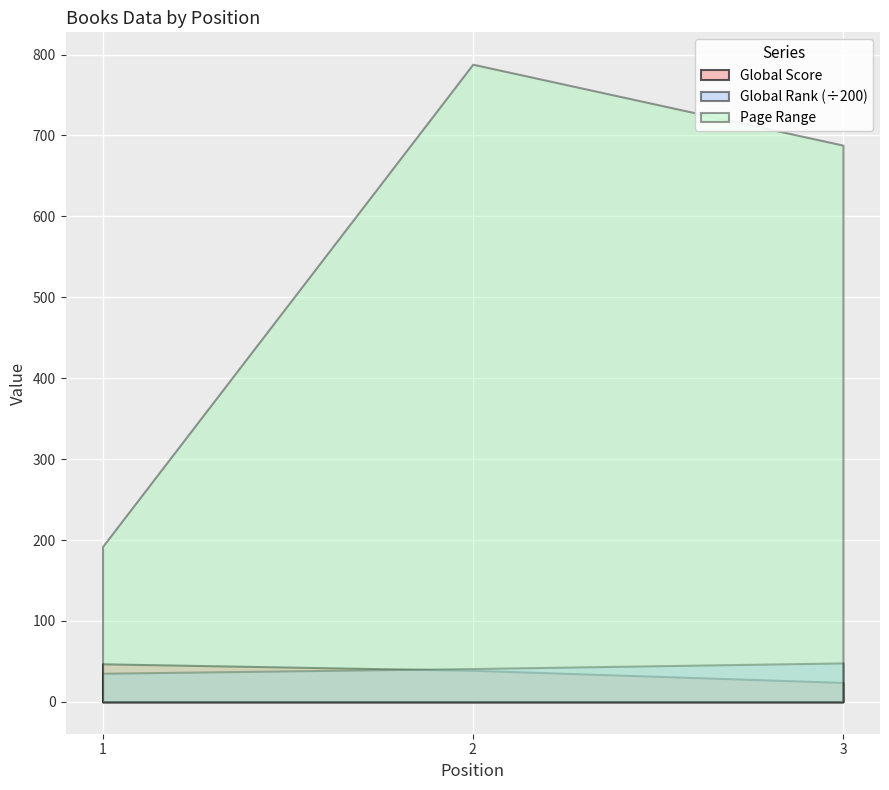

What are all the series names shown in the legend?

Global Score, Global Rank (÷200), Page Range